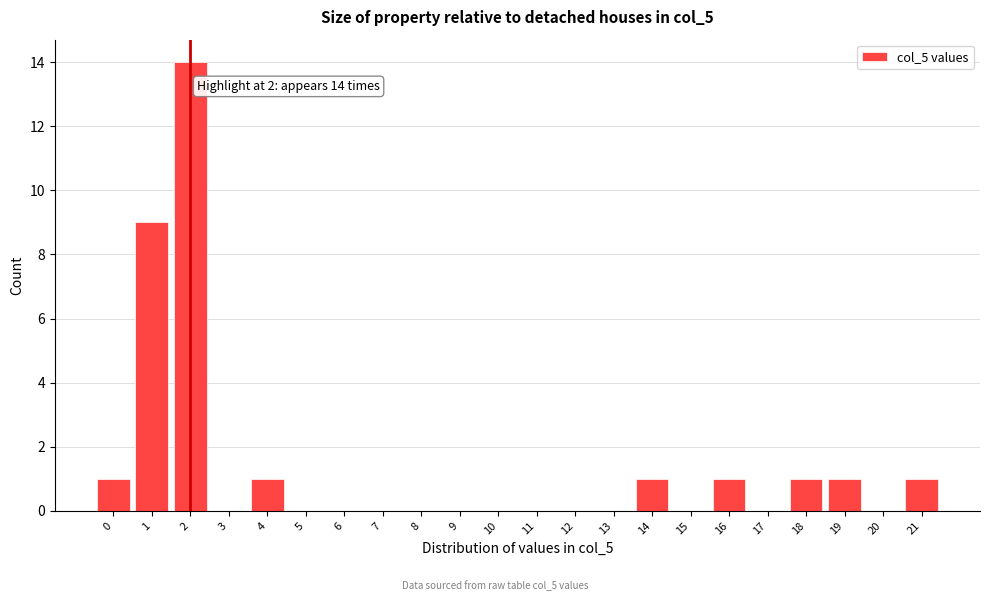

Reading left to right, transcribe all the data shown in this chart.

0=1	1=9	2=14	3=0	4=1	5=0	6=0	7=0	8=0	9=0	10=0	11=0	12=0	13=0	14=1	15=0	16=1	17=0	18=1	19=1	20=0	21=1